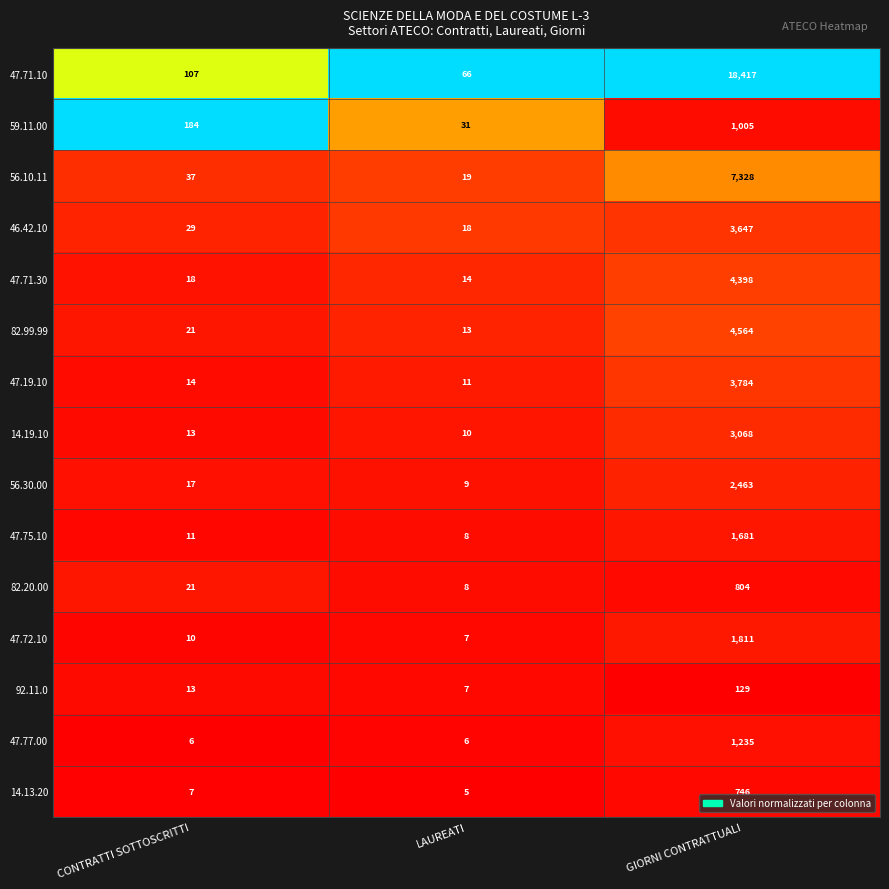

What is the difference between the maximum and minimum values in the 59.11.00 series?

974